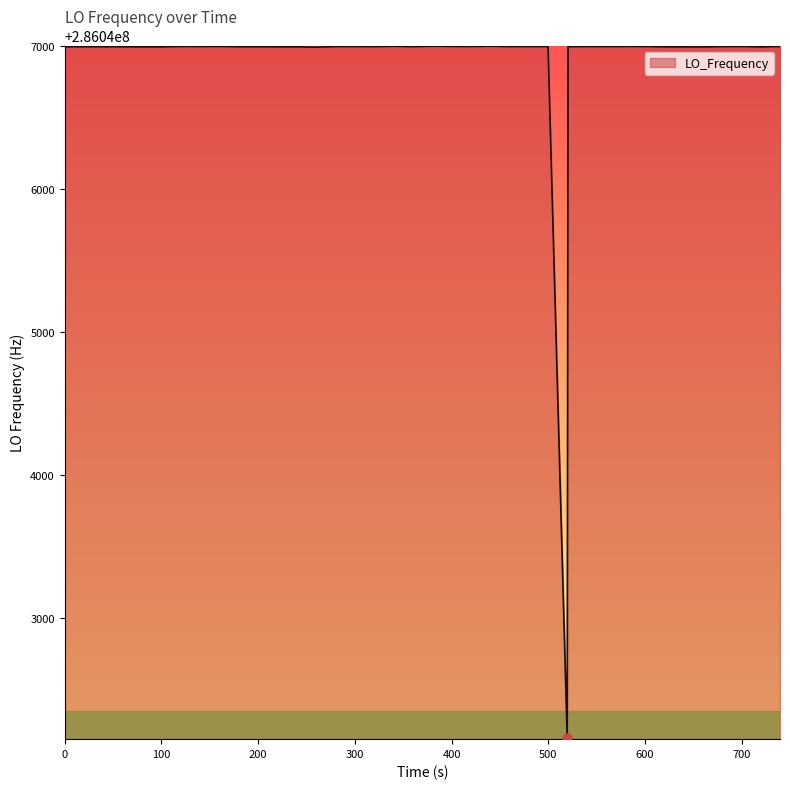

What is the difference between the maximum and minimum values?

4841.4